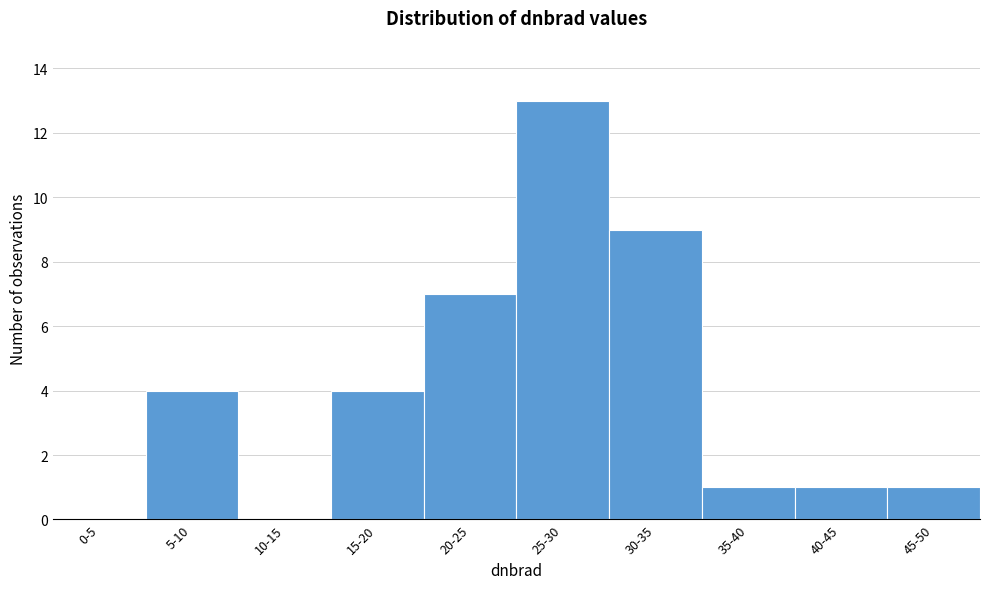

Reading right to left, transcribe all the data shown in this chart.

45-50=1	40-45=1	35-40=1	30-35=9	25-30=13	20-25=7	15-20=4	10-15=0	5-10=4	0-5=0